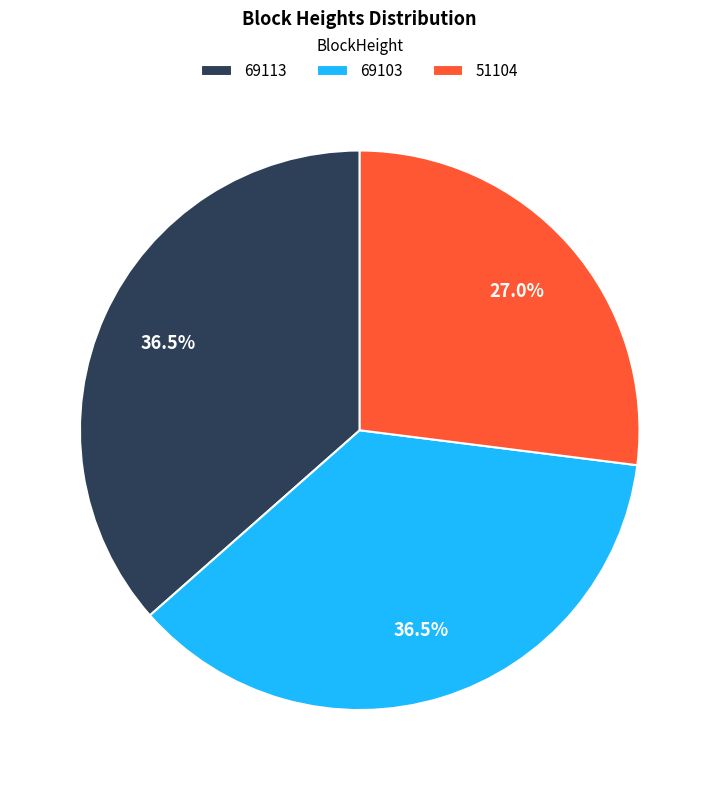

Is there any slice that represents more than half of the pie?

No